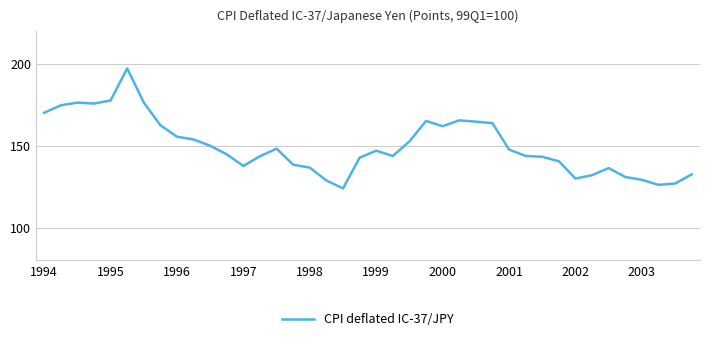

What is the smallest value displayed?

123.9